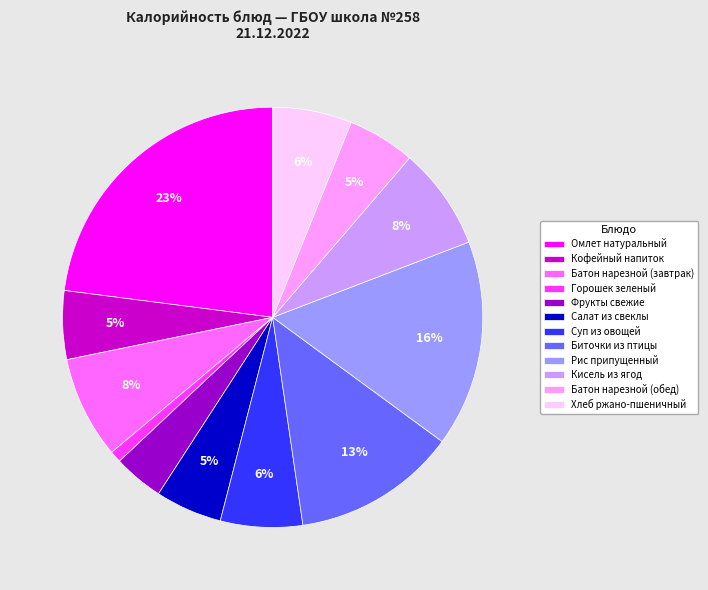

To the nearest percent, what percentage of the pie is Фрукты свежие?

4%